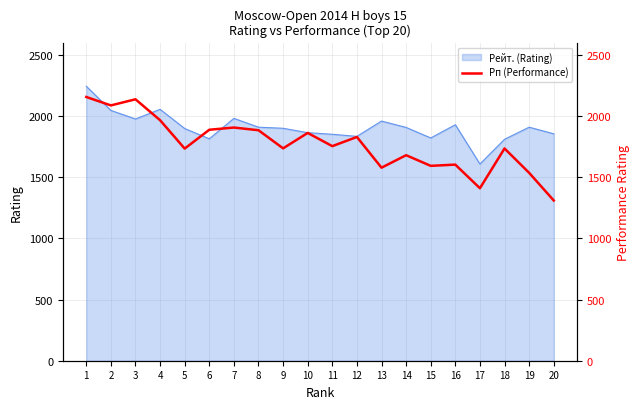

What is the minimum value for Рейт. (Rating)?

1608